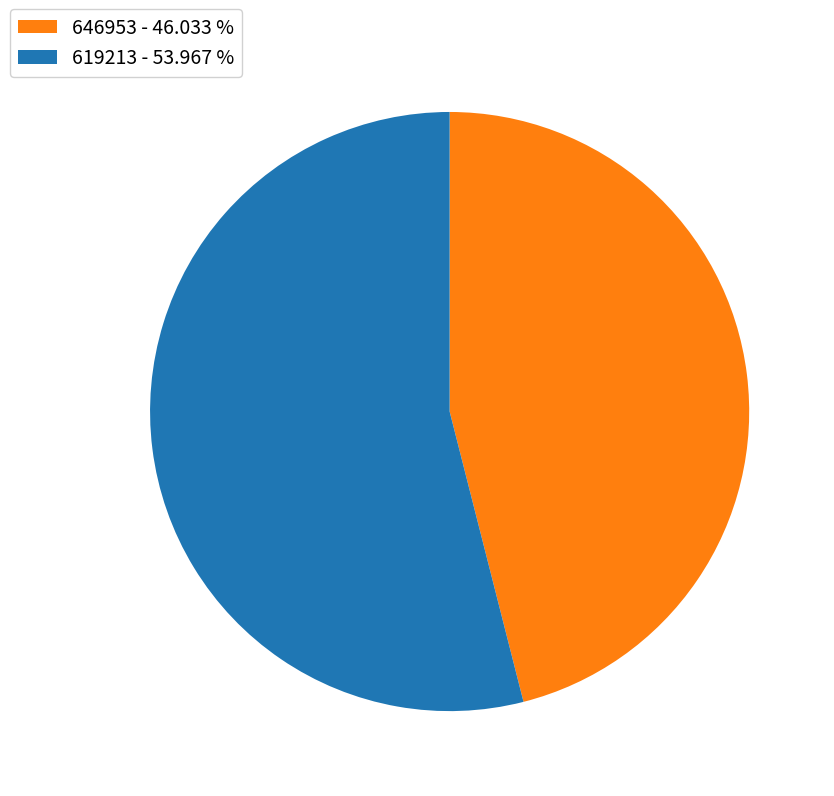

Does any single category account for the majority?

Yes